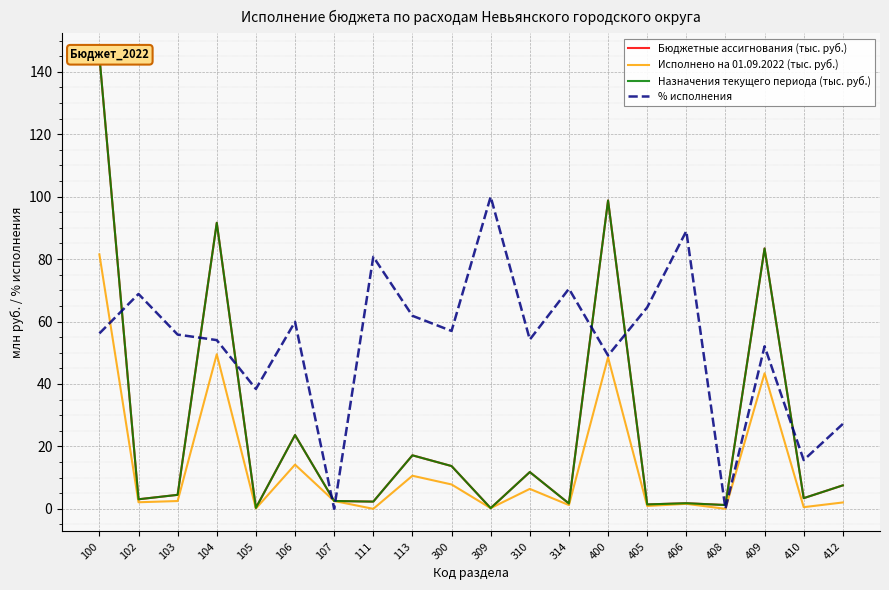

What is the value of the Назначения текущего периода (тыс. руб.) point at the 8th from the left?

2.3